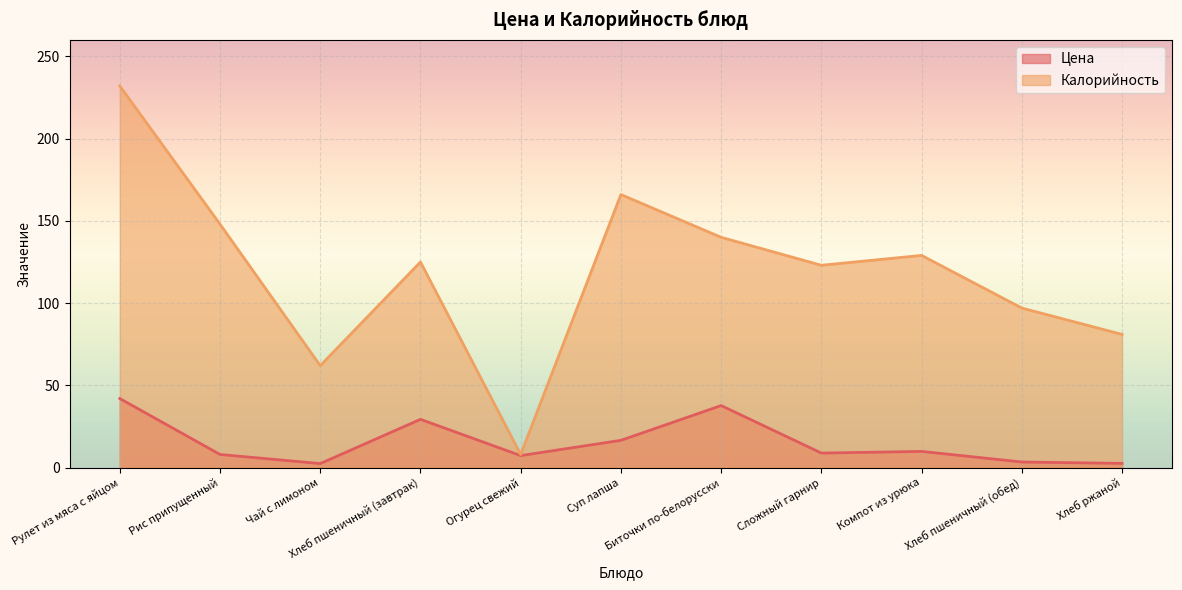

True or false: Цена and Калорийность intersect in this chart.

False